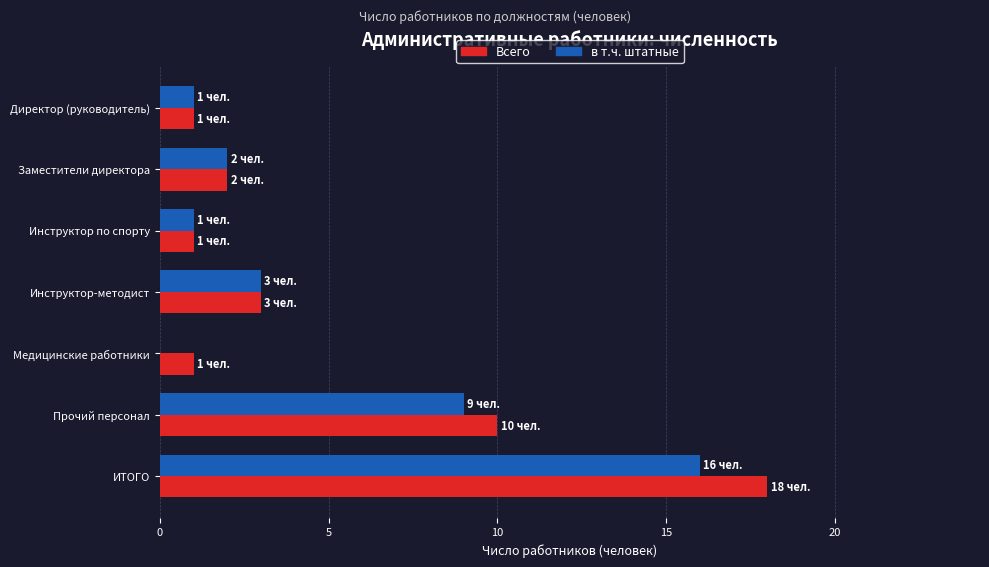

Is it true that Всего equals 18 at ИТОГО?

True